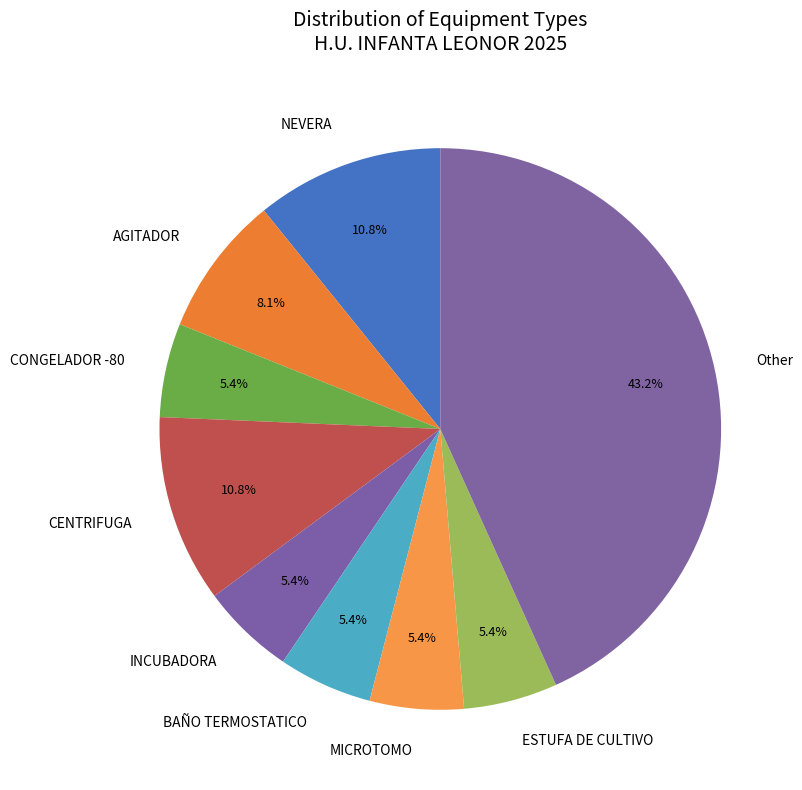

Which slice is the largest?

Other